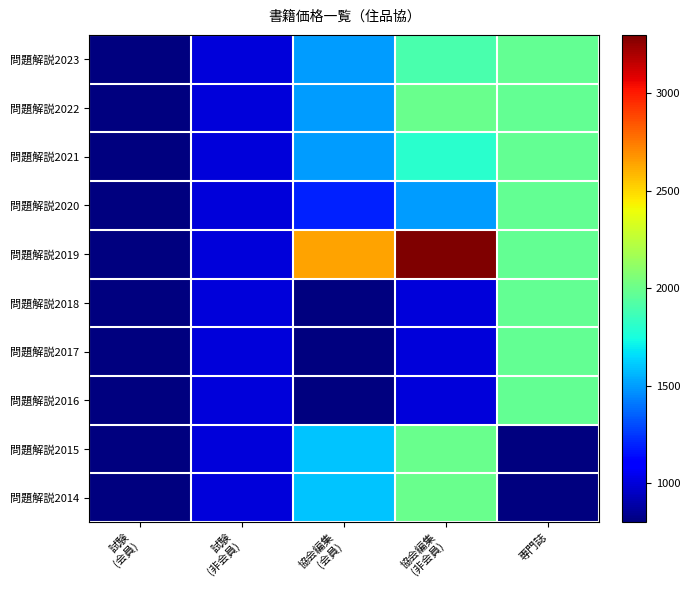

How many distinct data groups are displayed?

10